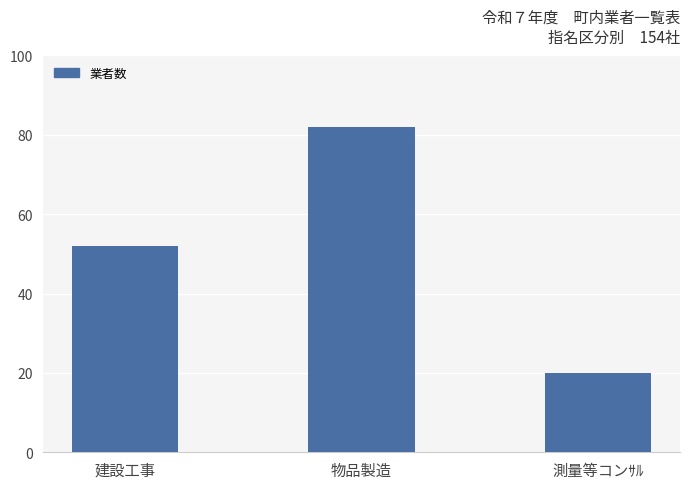

Are the bars horizontal?

No